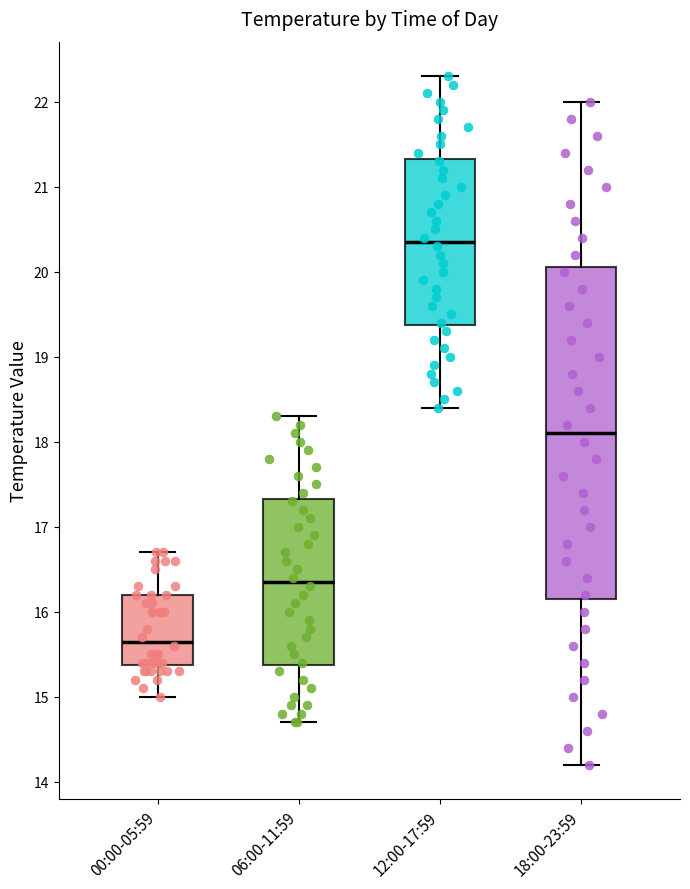

Which box is the tallest, from its lower edge to its upper edge?

18:00-23:59